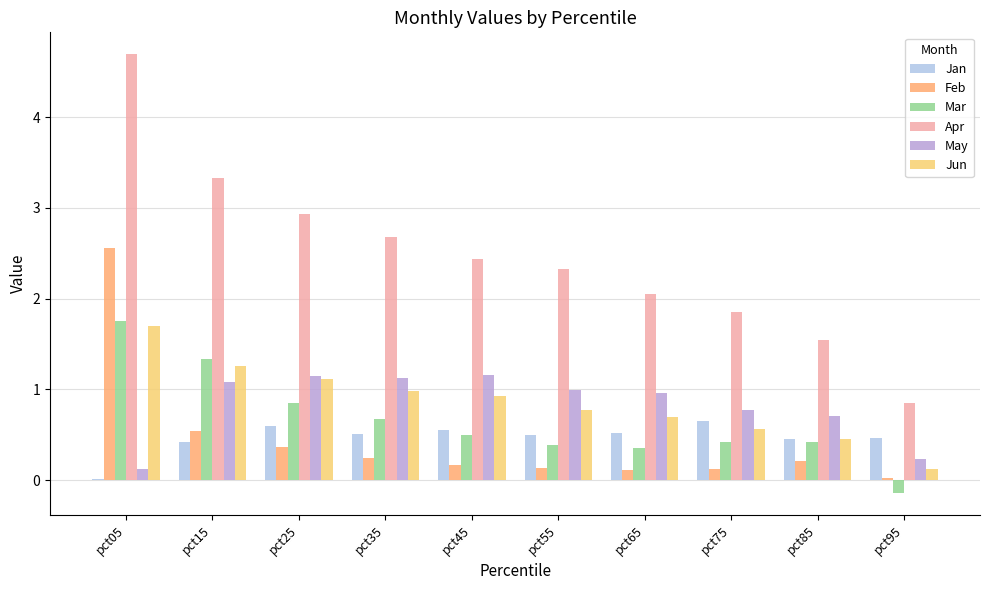

Reading left to right, extract all data points from this chart.

Jan: pct05=0.0	pct15=0.4	pct25=0.6	pct35=0.5	pct45=0.6	pct55=0.5	pct65=0.5	pct75=0.7	pct85=0.5	pct95=0.5
Feb: pct05=2.6	pct15=0.5	pct25=0.4	pct35=0.2	pct45=0.2	pct55=0.1	pct65=0.1	pct75=0.1	pct85=0.2	pct95=0.0
Mar: pct05=1.8	pct15=1.3	pct25=0.8	pct35=0.7	pct45=0.5	pct55=0.4	pct65=0.4	pct75=0.4	pct85=0.4	pct95=-0.1
Apr: pct05=4.7	pct15=3.3	pct25=2.9	pct35=2.7	pct45=2.4	pct55=2.3	pct65=2.1	pct75=1.9	pct85=1.5	pct95=0.8
May: pct05=0.1	pct15=1.1	pct25=1.1	pct35=1.1	pct45=1.2	pct55=1.0	pct65=1.0	pct75=0.8	pct85=0.7	pct95=0.2
Jun: pct05=1.7	pct15=1.3	pct25=1.1	pct35=1.0	pct45=0.9	pct55=0.8	pct65=0.7	pct75=0.6	pct85=0.5	pct95=0.1